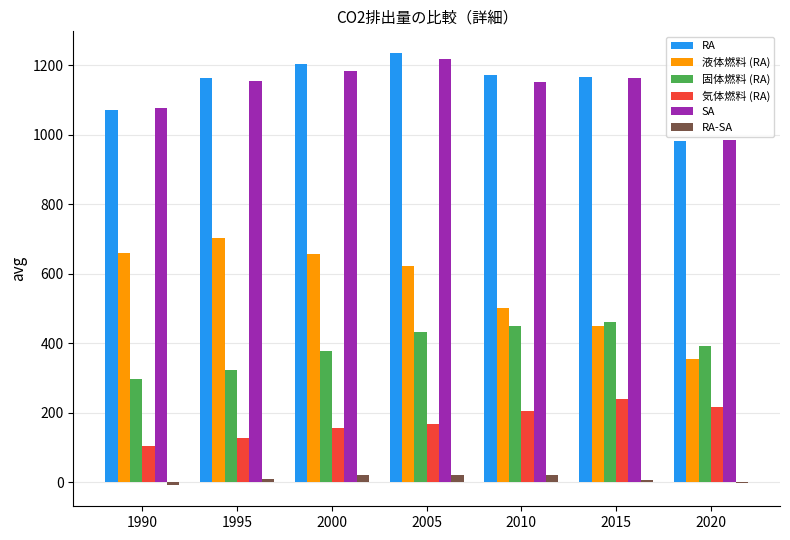

Is it true that 液体燃料 (RA) equals 611.1 at 2015?

False